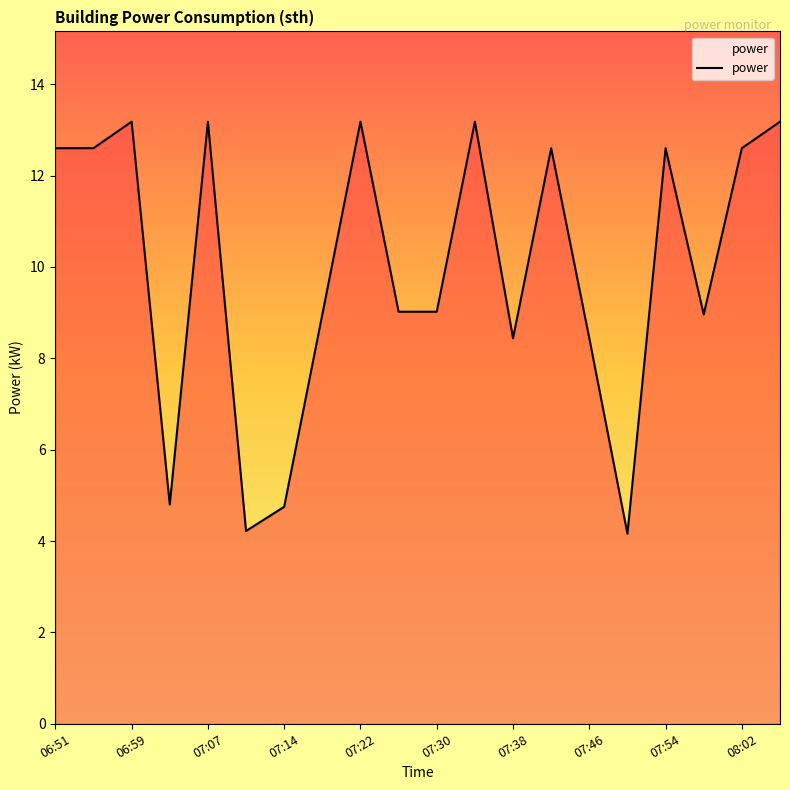

What is the difference between the maximum and minimum values?

9.0